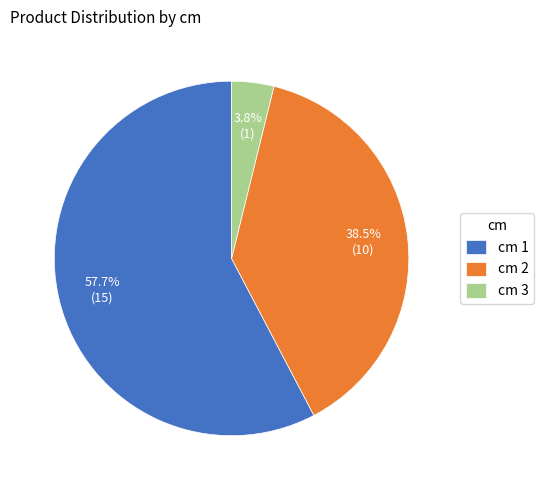

To the nearest percent, what is the average slice percentage?

33%